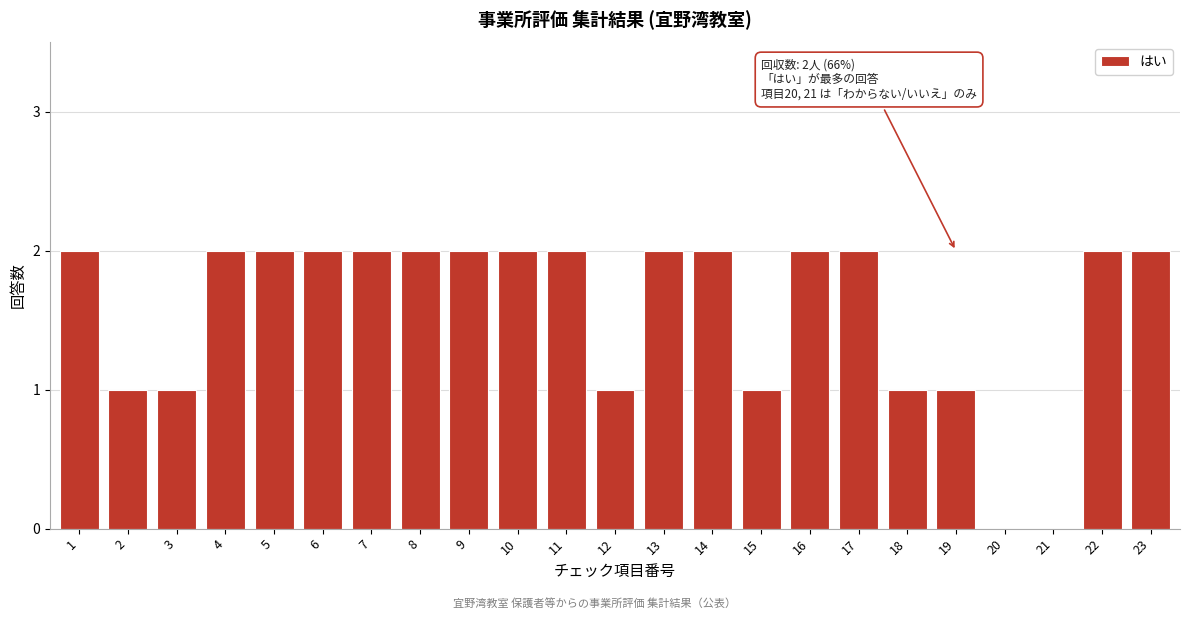

Reading right to left, extract all data points from this chart.

23=2	22=2	21=0	20=0	19=1	18=1	17=2	16=2	15=1	14=2	13=2	12=1	11=2	10=2	9=2	8=2	7=2	6=2	5=2	4=2	3=1	2=1	1=2